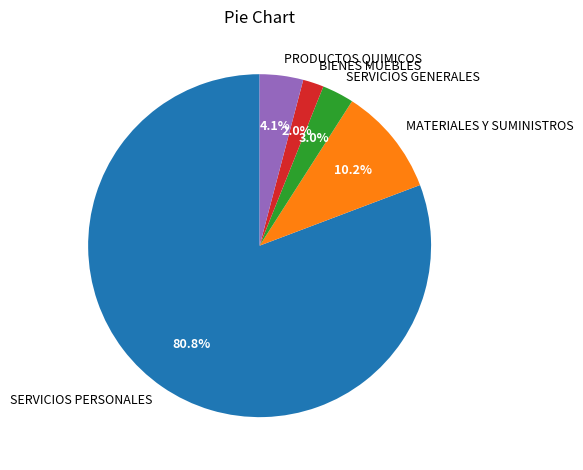

What percentage is the PRODUCTOS QUIMICOS slice, to the nearest percent?

4%